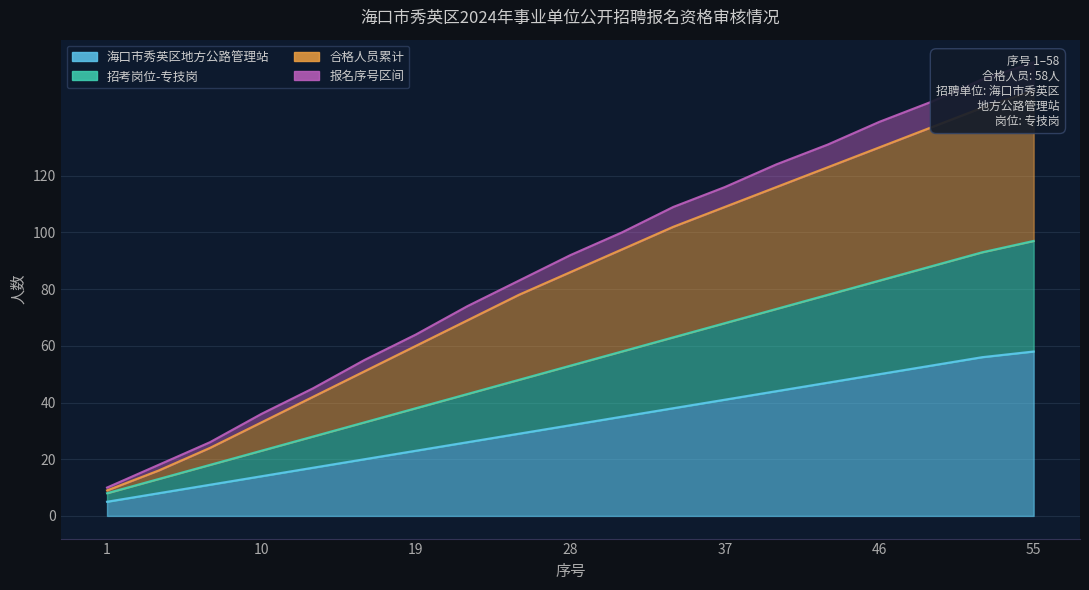

The value of 报名序号区间 at 28 is 92. True or false?

True